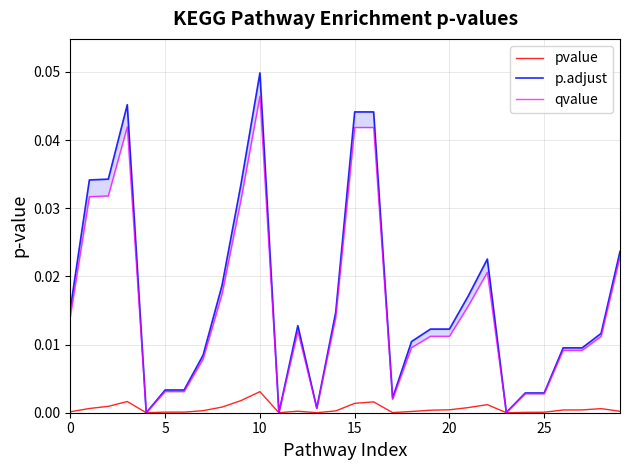

Which series has the largest total across all categories?

p.adjust